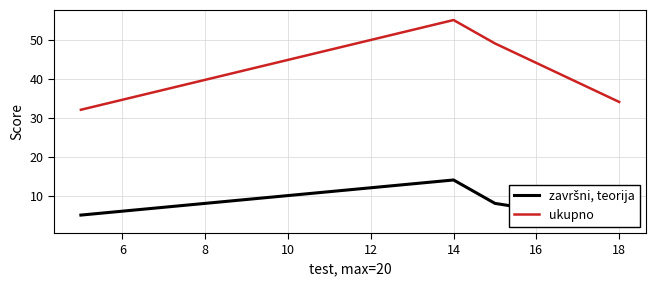

Reading left to right, list all the values displayed in this chart.

završni, teorija: 5	14	8	3
ukupno: 32	55	49	34